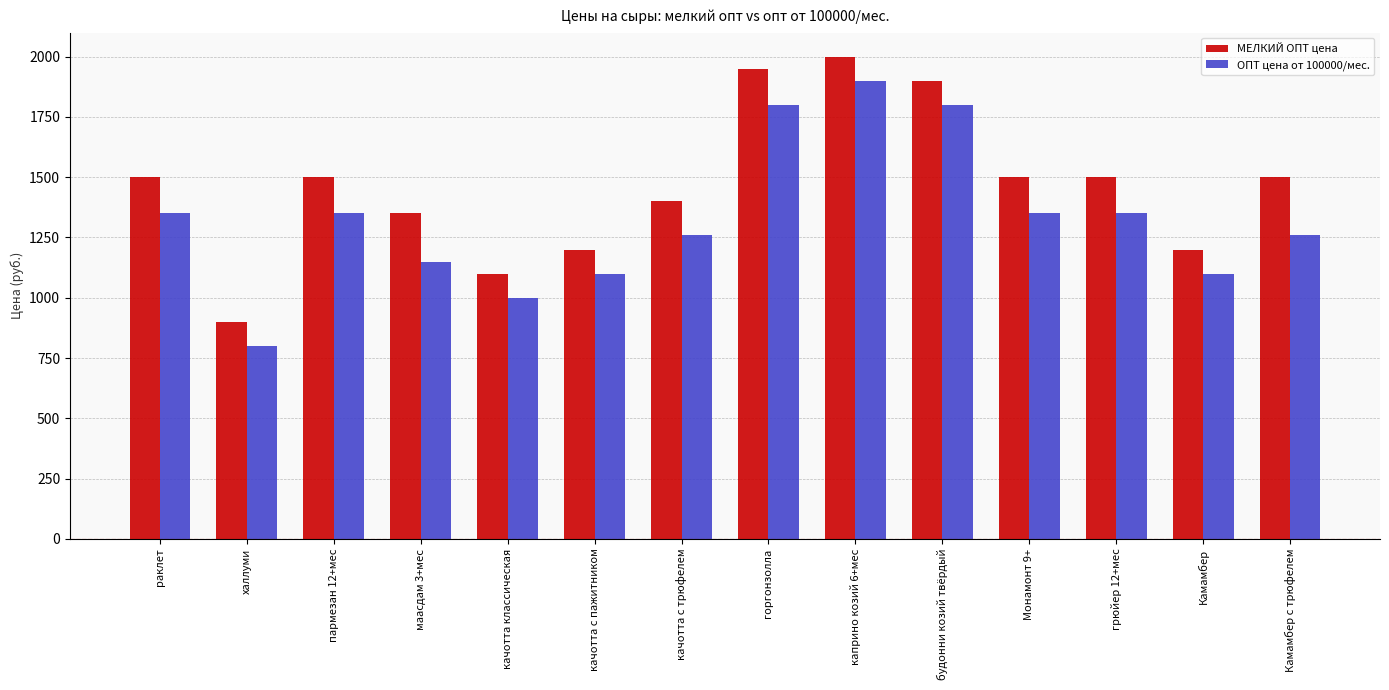

Is it true that МЕЛКИЙ ОПТ цена equals 2507 at Камамбер с трюфелем?

False